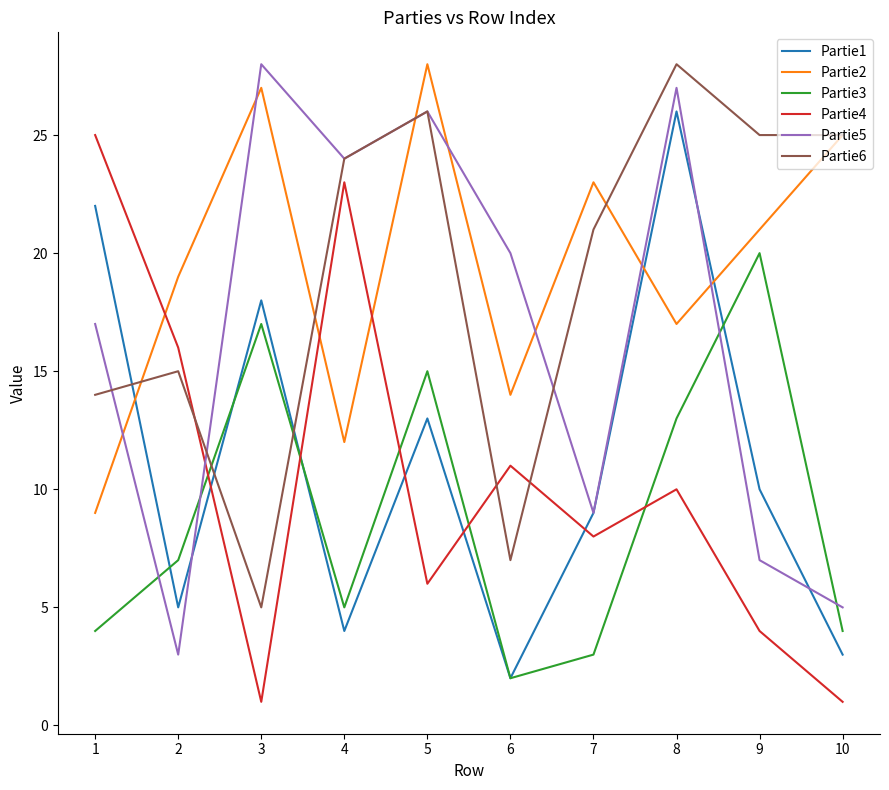

Reading right to left, transcribe all the data shown in this chart.

Partie1: 3	10	26	9	2	13	4	18	5	22
Partie2: 25	21	17	23	14	28	12	27	19	9
Partie3: 4	20	13	3	2	15	5	17	7	4
Partie4: 1	4	10	8	11	6	23	1	16	25
Partie5: 5	7	27	9	20	26	24	28	3	17
Partie6: 25	25	28	21	7	26	24	5	15	14